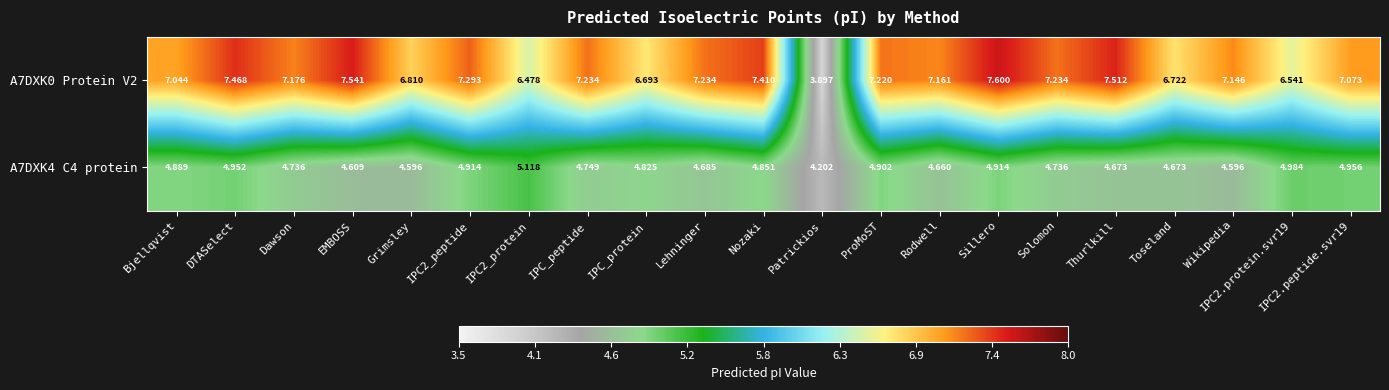

Which category has the lowest value in the A7DXK4 C4 protein series?

Patrickios